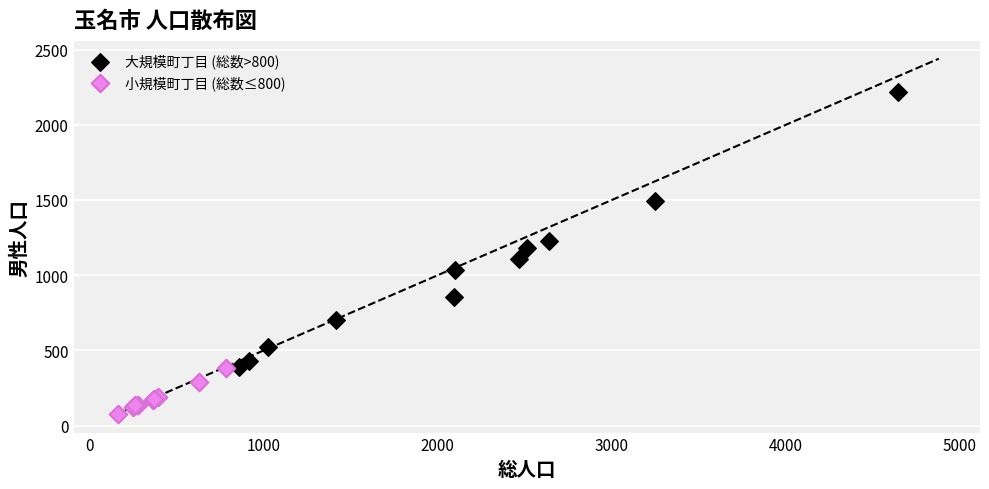

Which series reaches the maximum Y coordinate?

大規模町丁目 (総数>800)